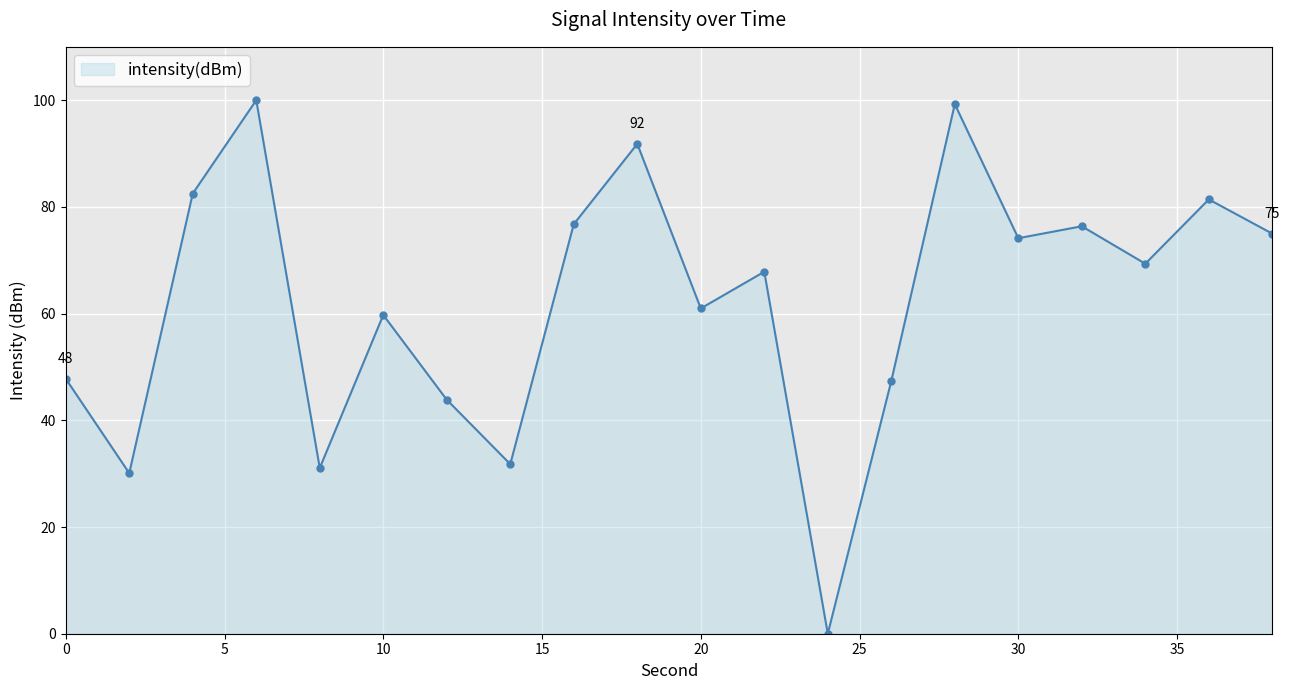

What is the value of the 6th point from the left?

59.7